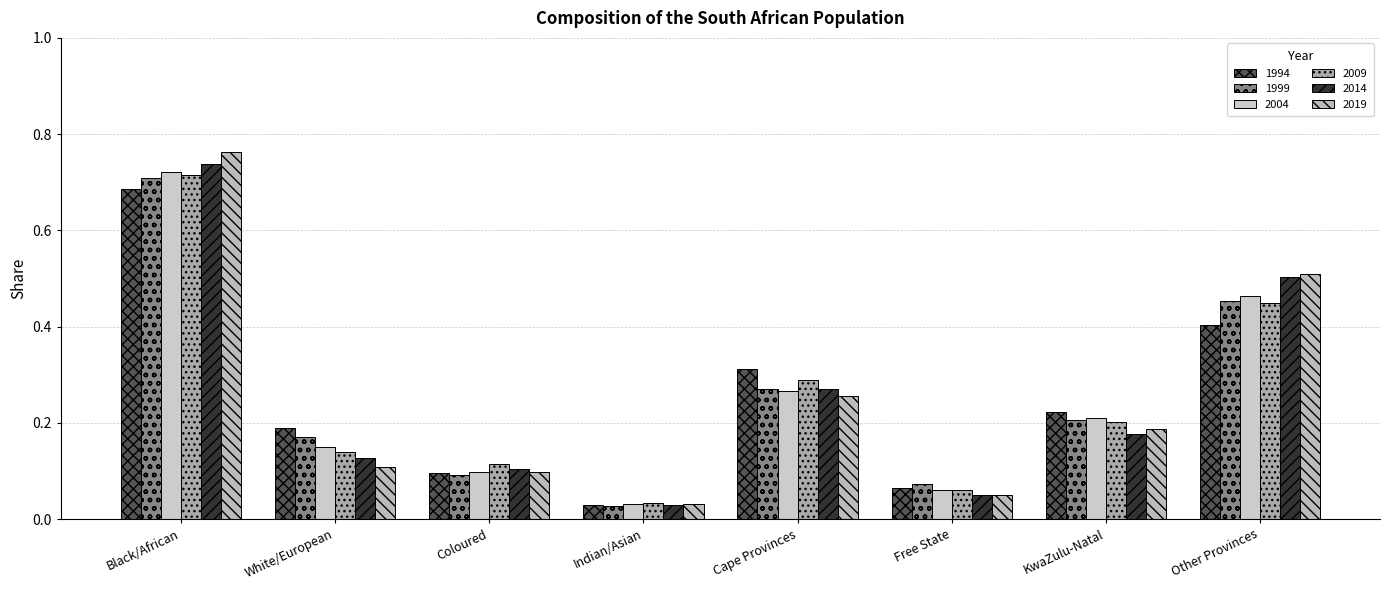

Reading left to right, extract all data points from this chart.

1994: 0.7	0.2	0.1	0.0	0.3	0.1	0.2	0.4
1999: 0.7	0.2	0.1	0.0	0.3	0.1	0.2	0.5
2004: 0.7	0.1	0.1	0.0	0.3	0.1	0.2	0.5
2009: 0.7	0.1	0.1	0.0	0.3	0.1	0.2	0.4
2014: 0.7	0.1	0.1	0.0	0.3	0.0	0.2	0.5
2019: 0.8	0.1	0.1	0.0	0.3	0.0	0.2	0.5